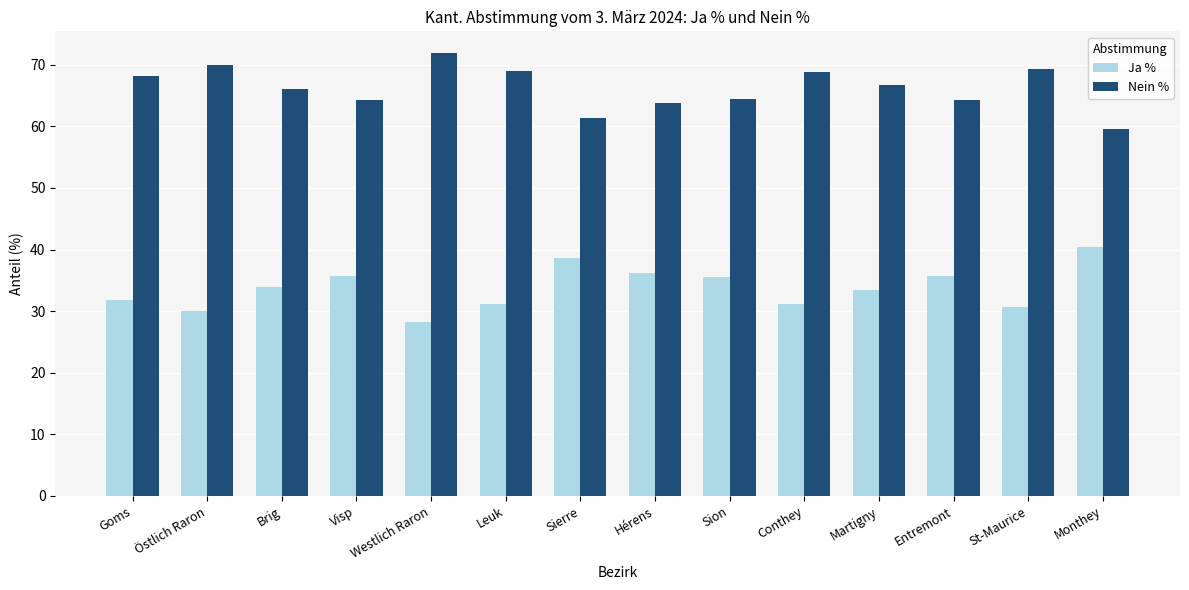

How many distinct data groups are displayed?

2